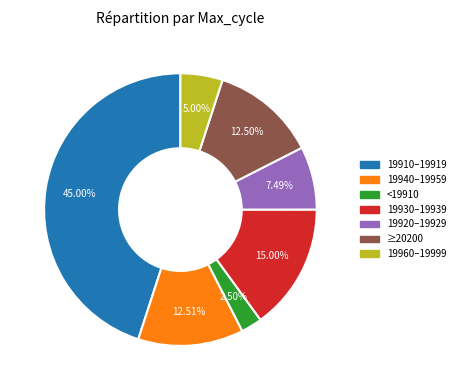

Is there a majority slice in this chart?

No